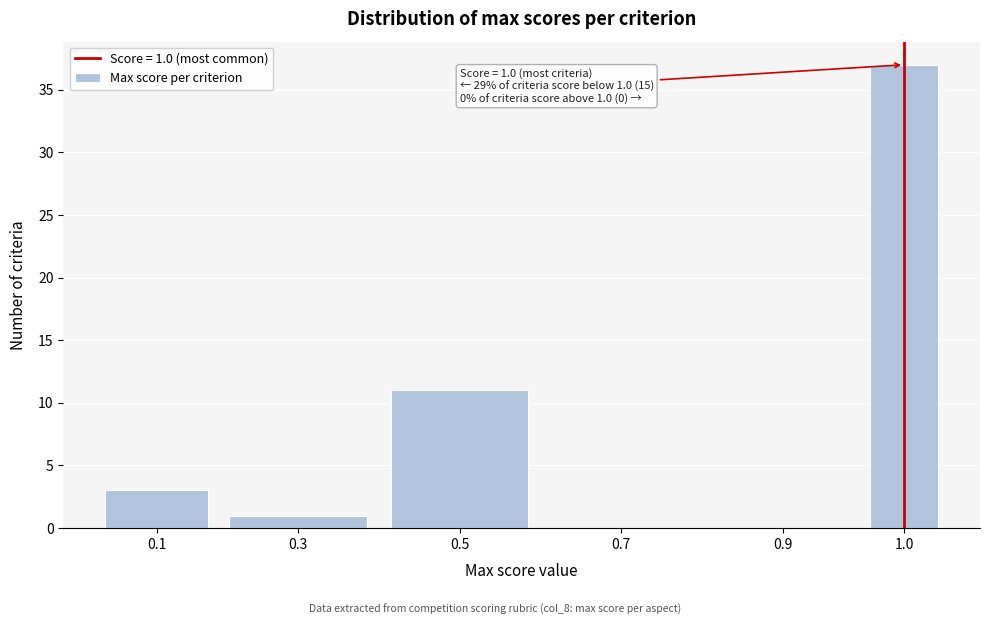

Reading left to right, what are all the values shown in this chart?

0.1=3	0.3=1	0.5=11	0.7=0	0.9=0	1.0=37